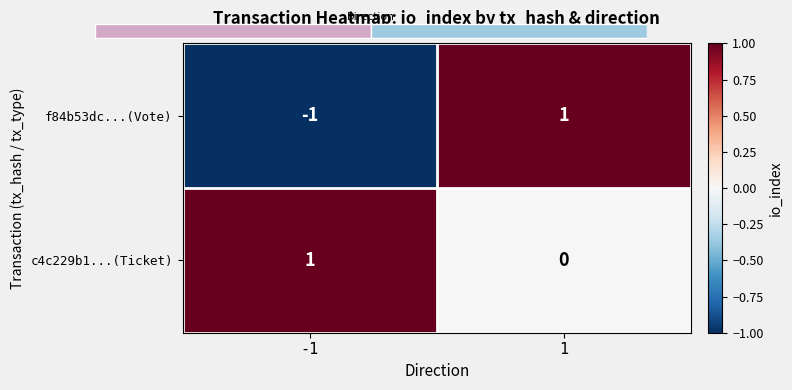

How many positive values does the f84b53dc...(Vote) series have?

1